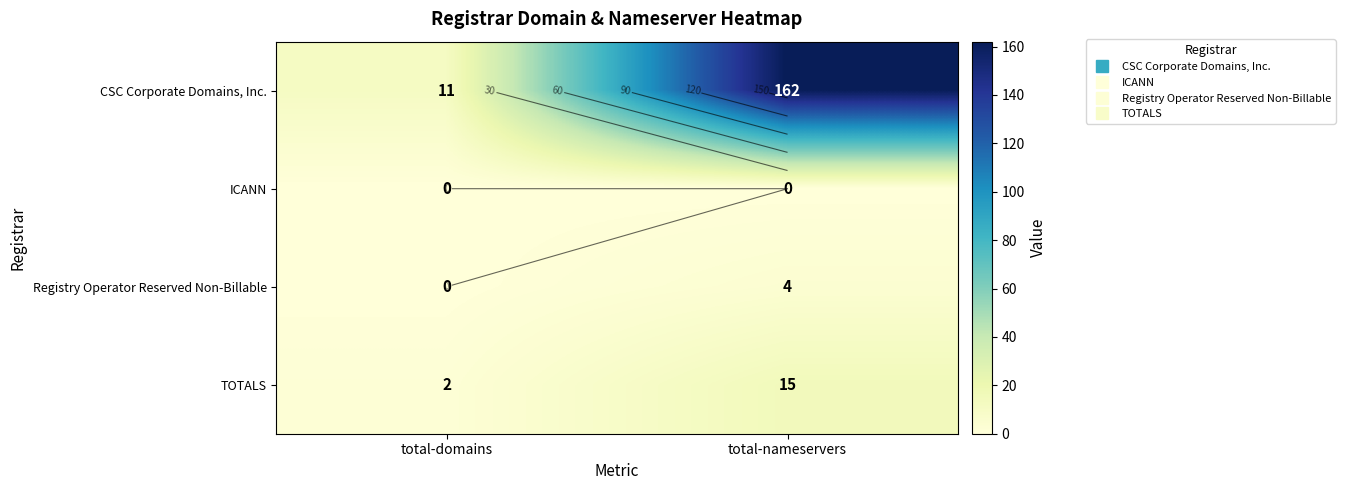

At which label does CSC Corporate Domains, Inc. reach its minimum?

total-domains